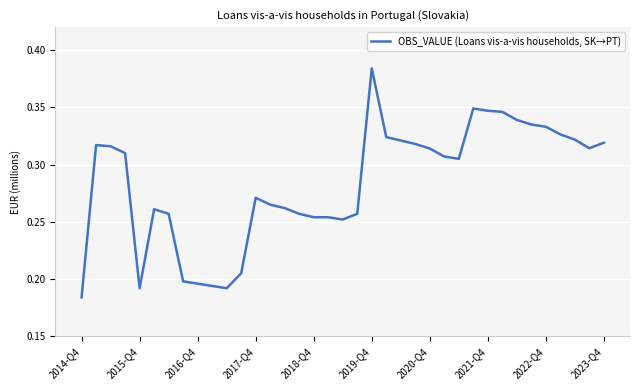

Reading right to left, extract all data points from this chart.

0.3	0.3	0.3	0.3	0.3	0.3	0.3	0.3	0.3	0.3	0.3	0.3	0.3	0.3	0.3	0.3	0.4	0.3	0.3	0.3	0.3	0.3	0.3	0.3	0.3	0.2	0.2	0.2	0.2	0.2	0.3	0.3	0.2	0.3	0.3	0.3	0.2